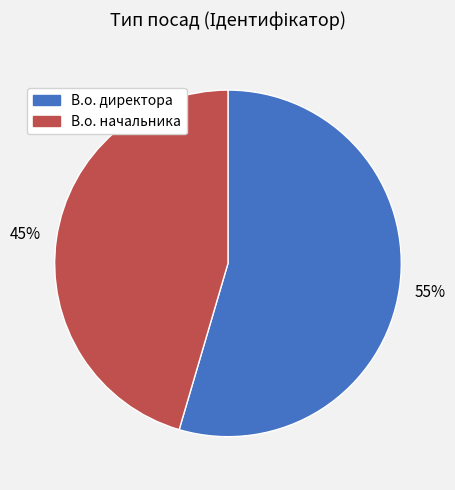

To the nearest percent, what portion does В.о. директора represent?

55%